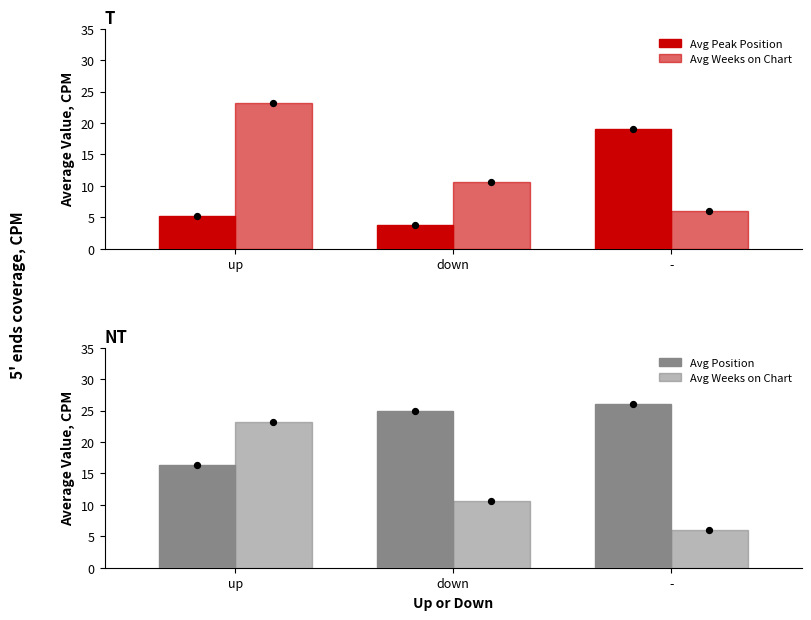

Which series reaches the maximum Y coordinate?

Avg Position